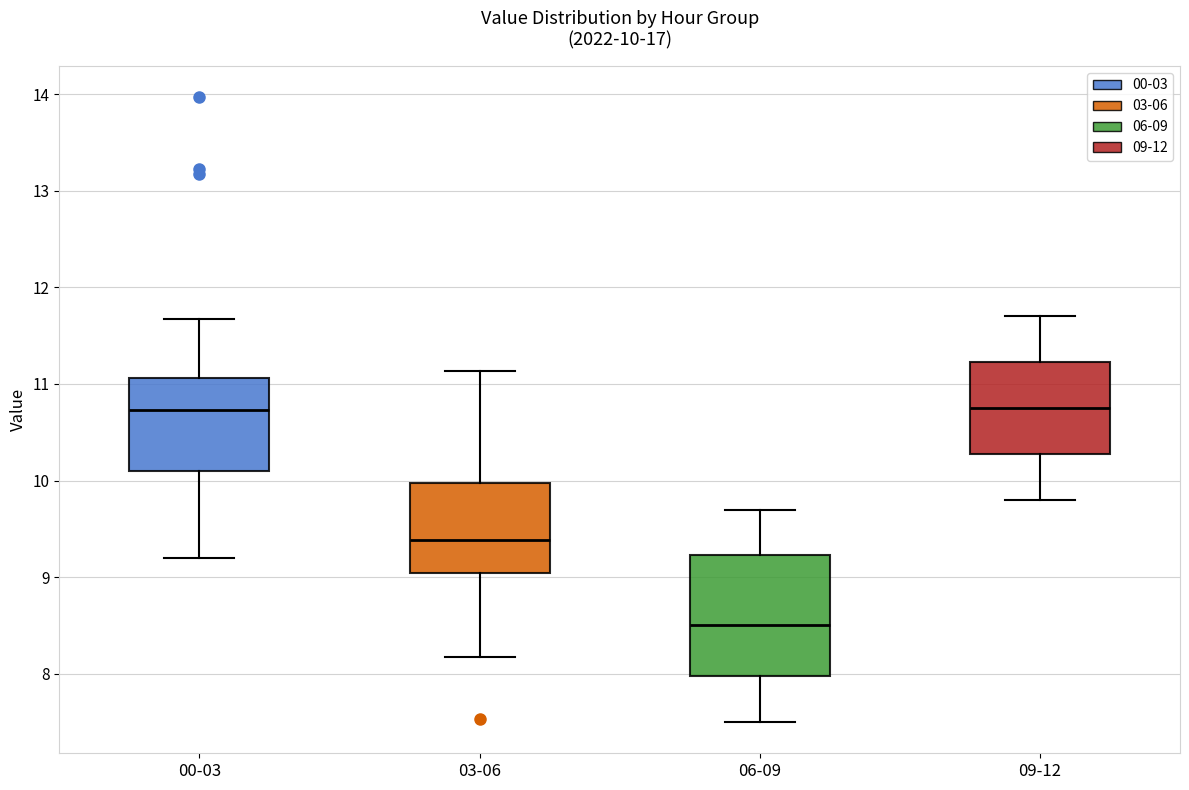

Which box's median line is the lowest?

06-09